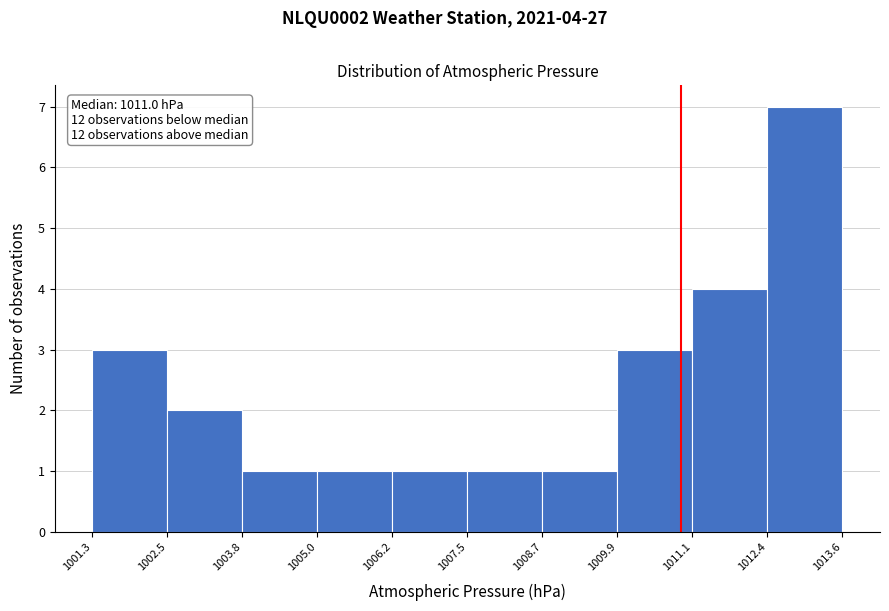

Which range on the x-axis has the tallest bar?

1012.4 to 1013.6